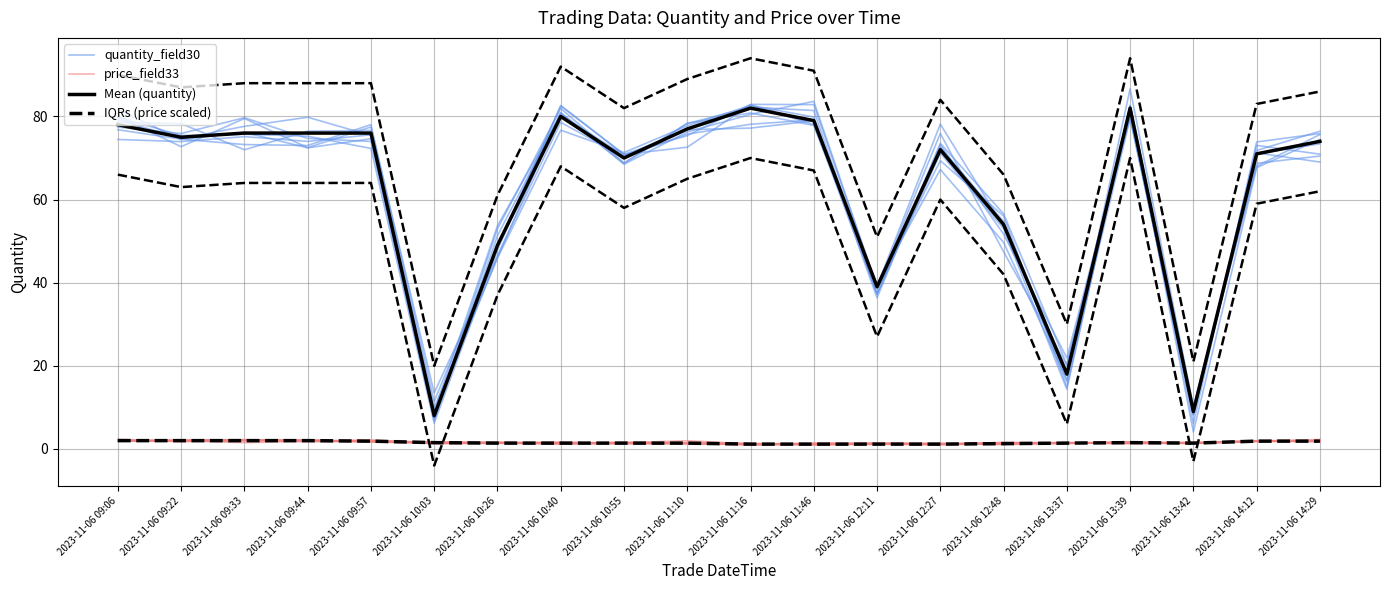

At which category is the sum across all series the highest?

2023-11-06 11:16